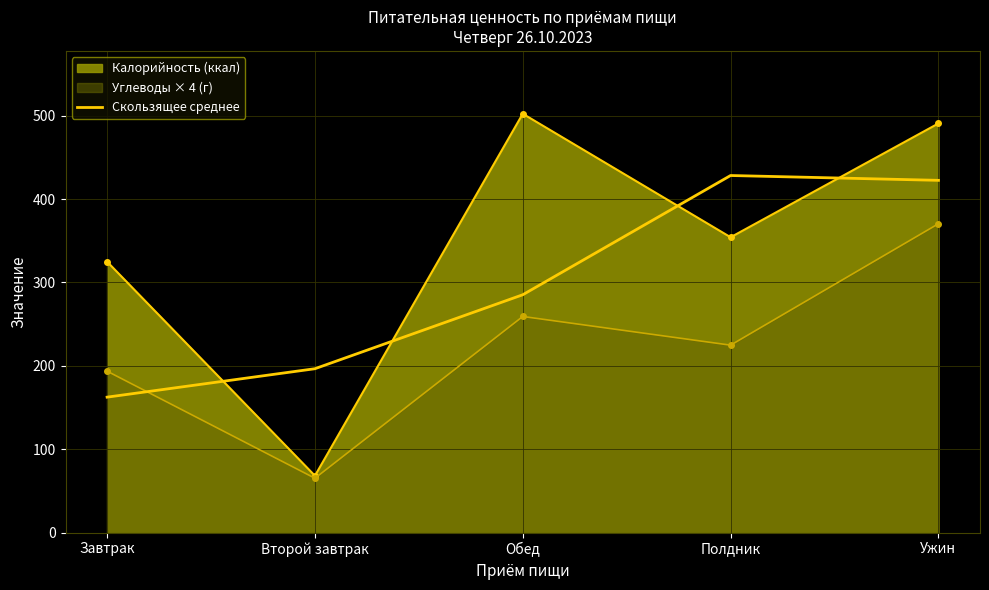

Between Второй завтрак and Обед, which series saw the biggest shift?

Калорийность (ккал)